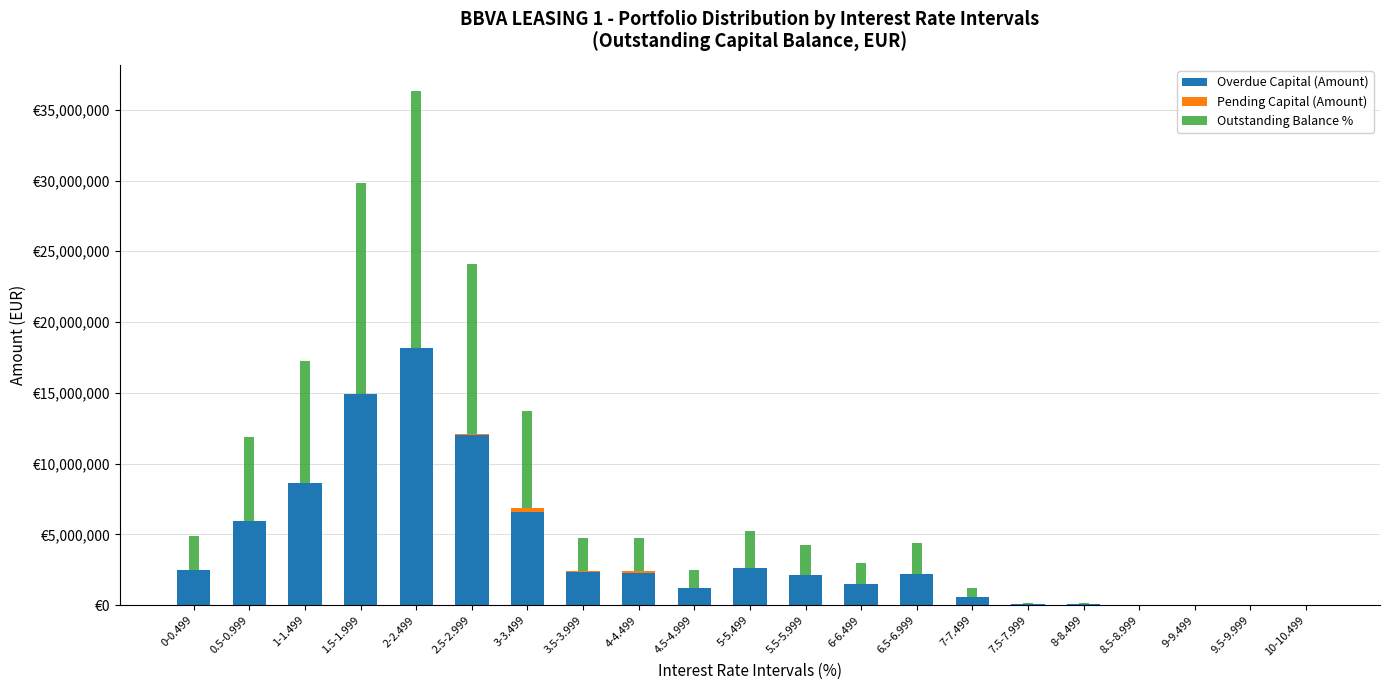

What is the total value across all series at 9-9.499?

13324.5